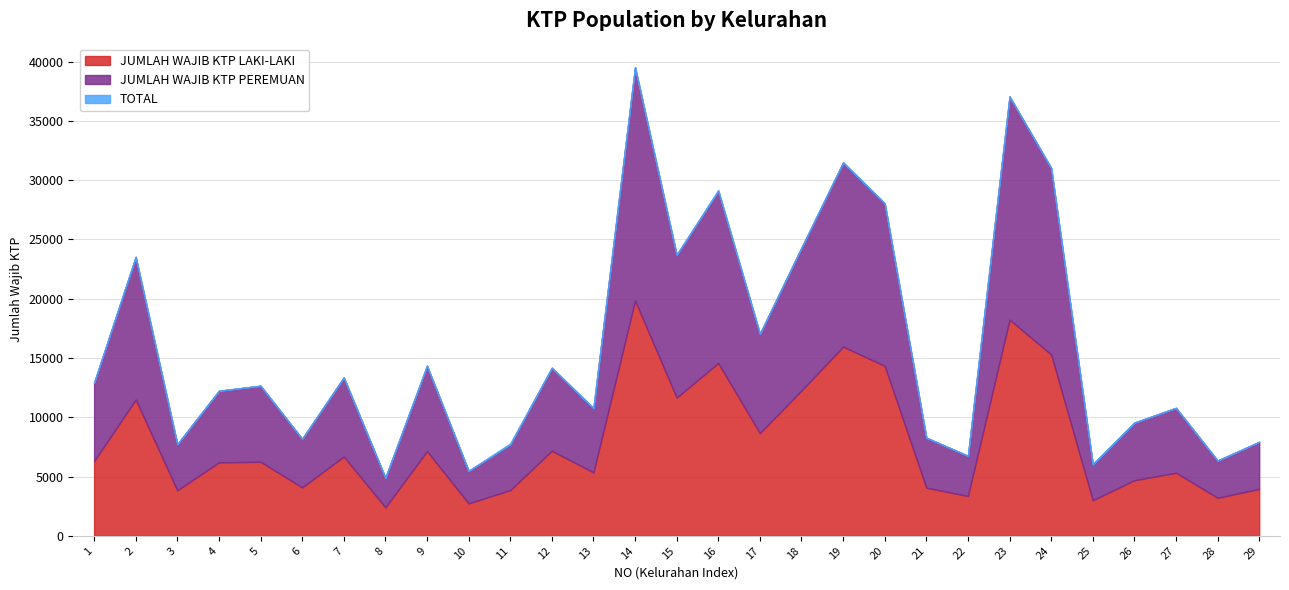

What is the total value across all series at 23?

74110